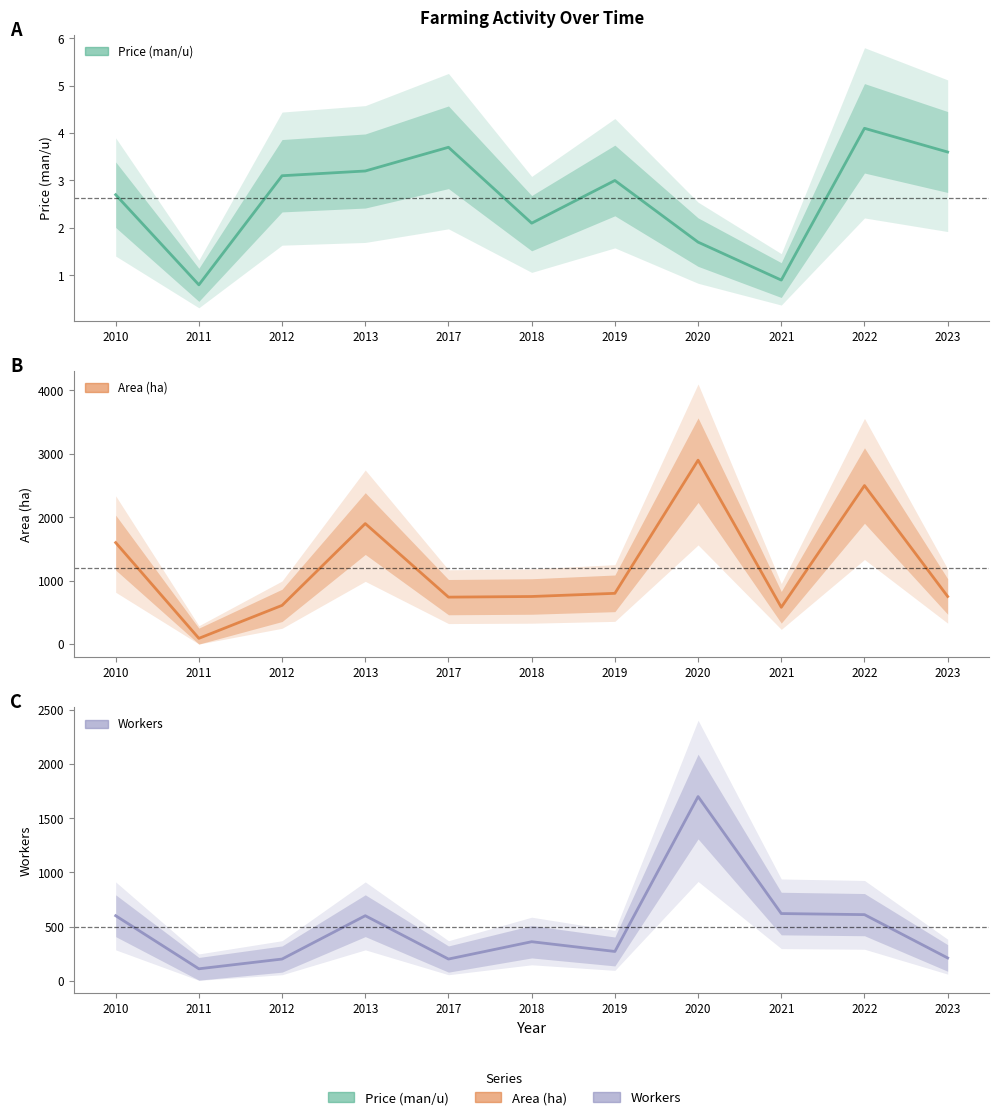

Is it true that Price (man/u) equals 3.7 at 2017?

True